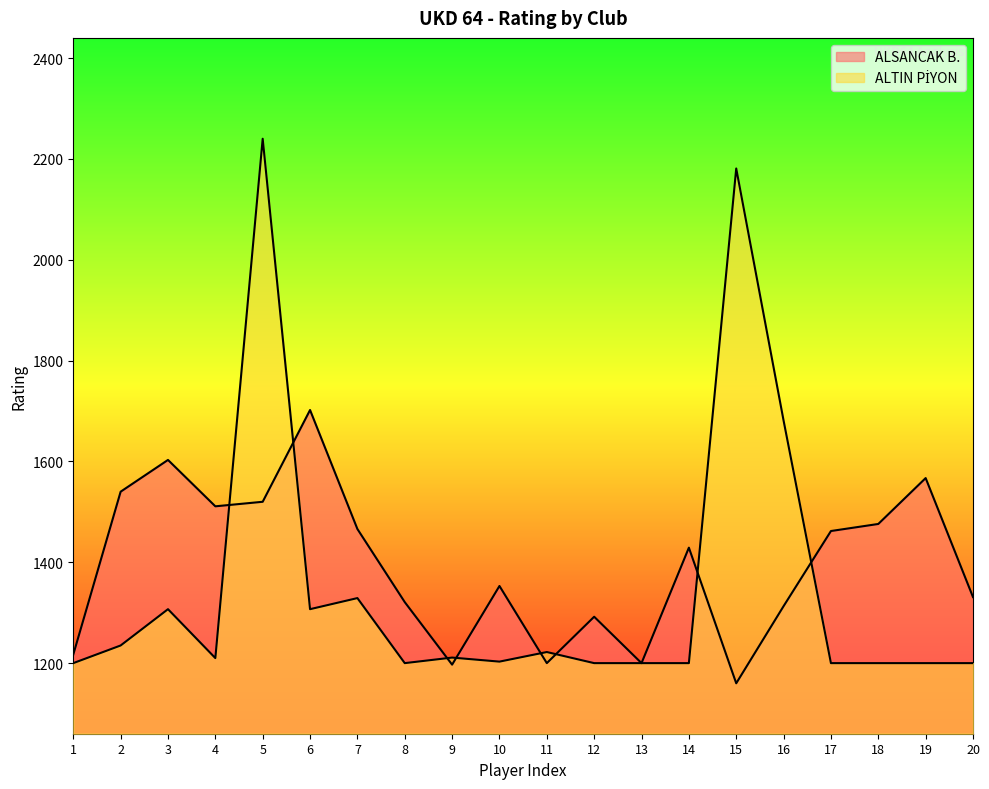

The ALSANCAK B. series shows 1429 at 14. True or false?

True